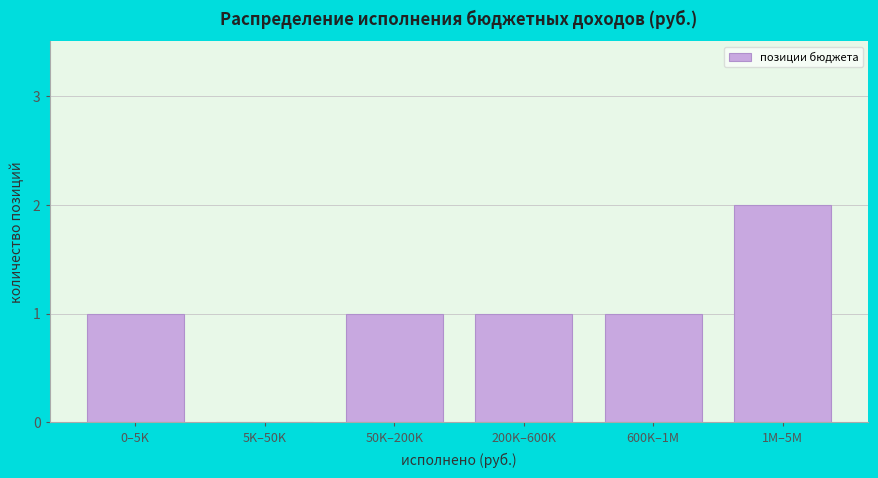

True or false: the data shows 1 at 0–5K.

True